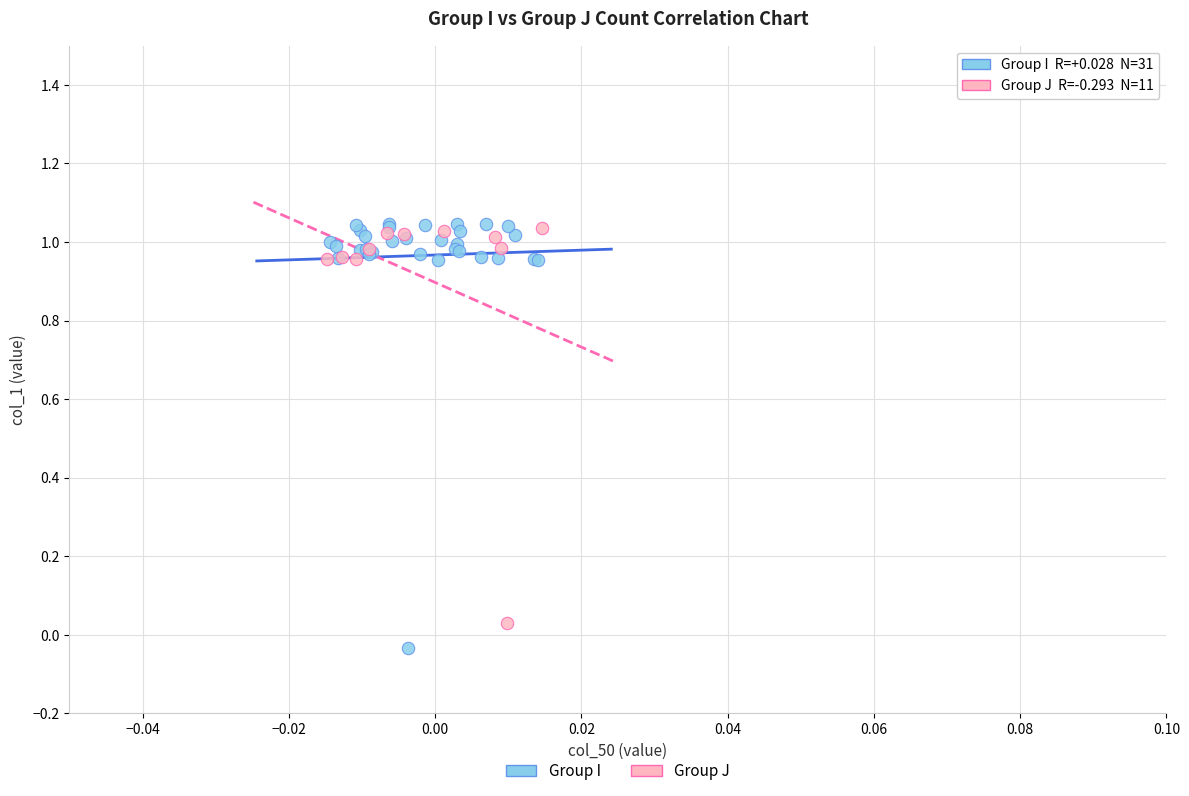

Which series has the widest spread of Y values?

Group I